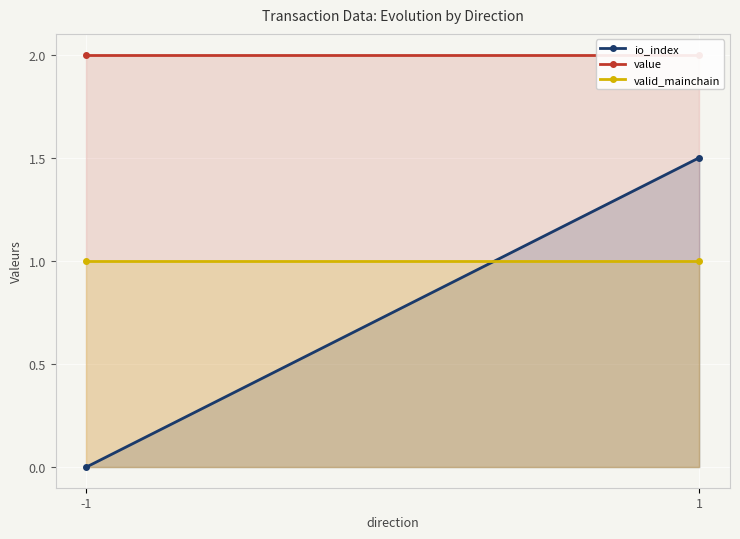

Rank the series at 1 from highest to lowest value.

value, io_index, valid_mainchain